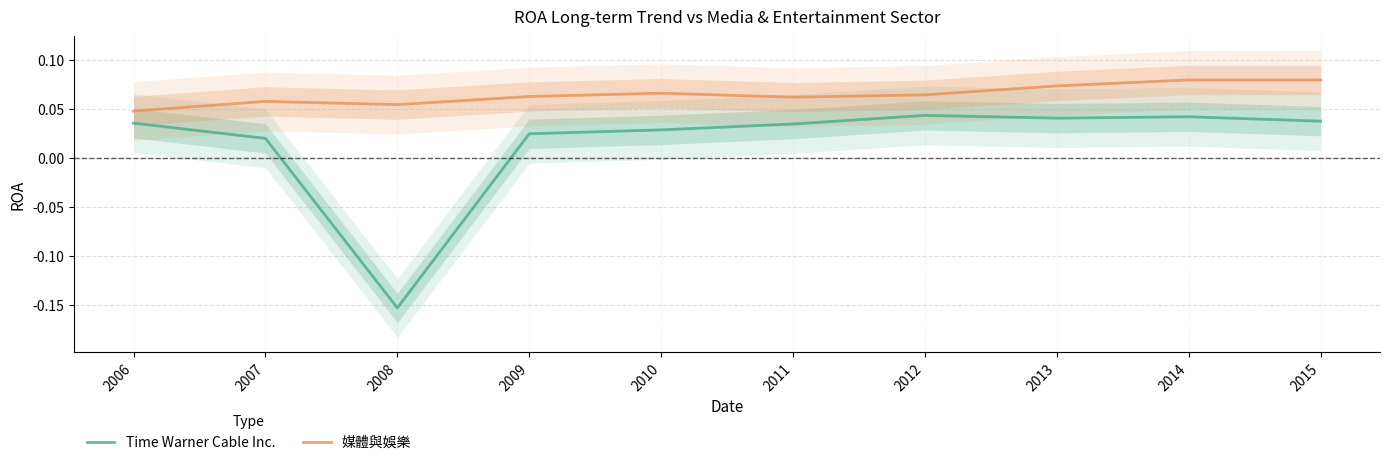

What is the value of the 媒體與娛樂 point at the 5th from the left?

0.1